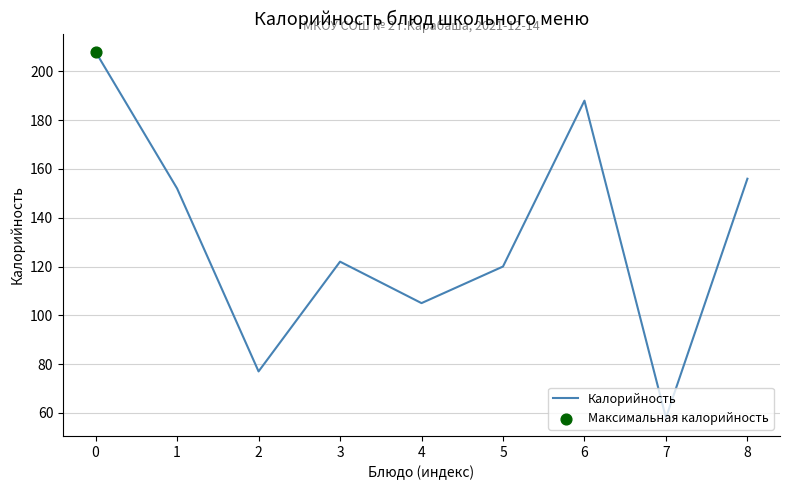

What is the ratio of the value at 7 to the value at 6?

0.3